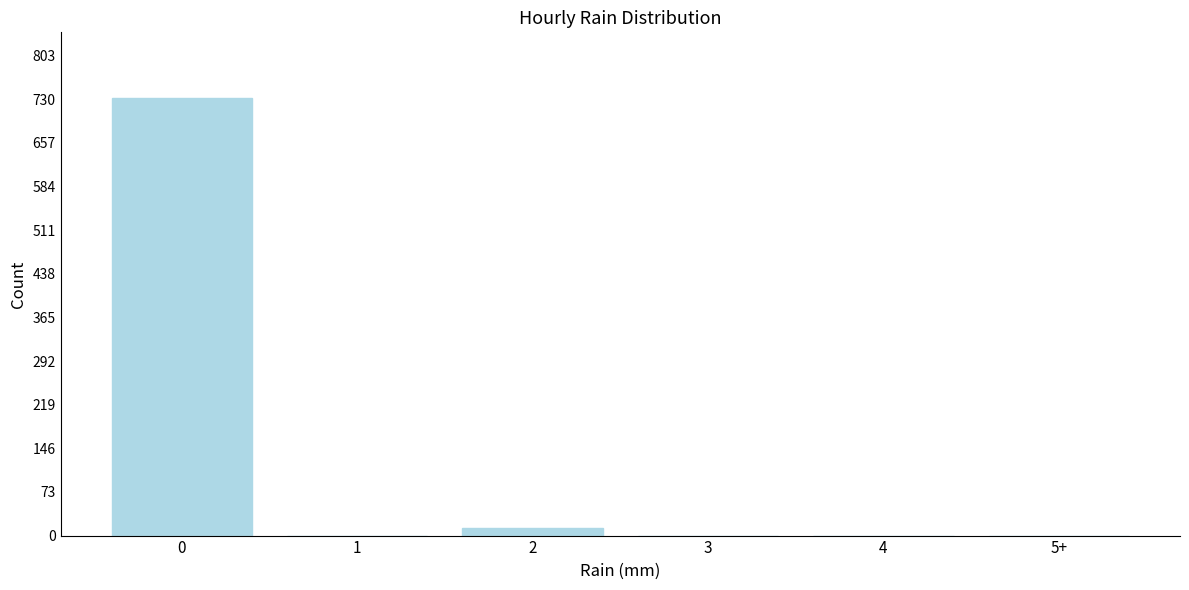

Reading right to left, transcribe all the data shown in this chart.

5+=0	4=0	3=0	2=12	1=0	0=732